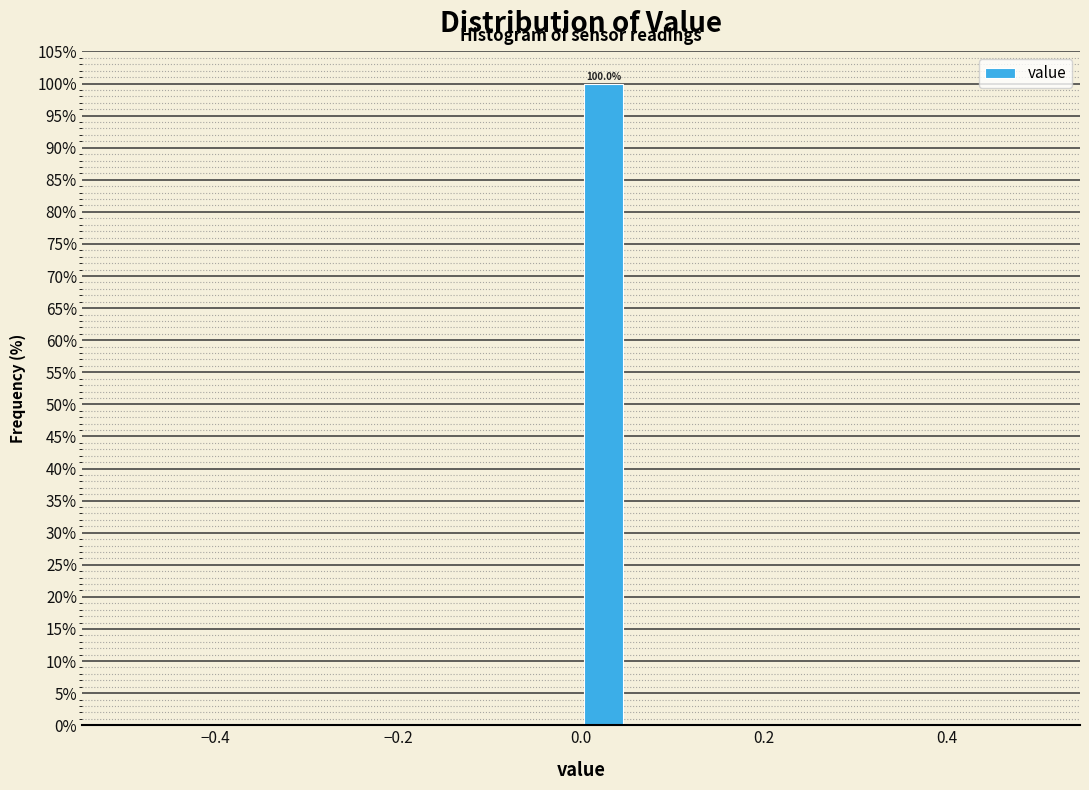

Around what value on the x-axis is the tallest bar? Give the approximate position of its centre, as read against the axis.

0.02